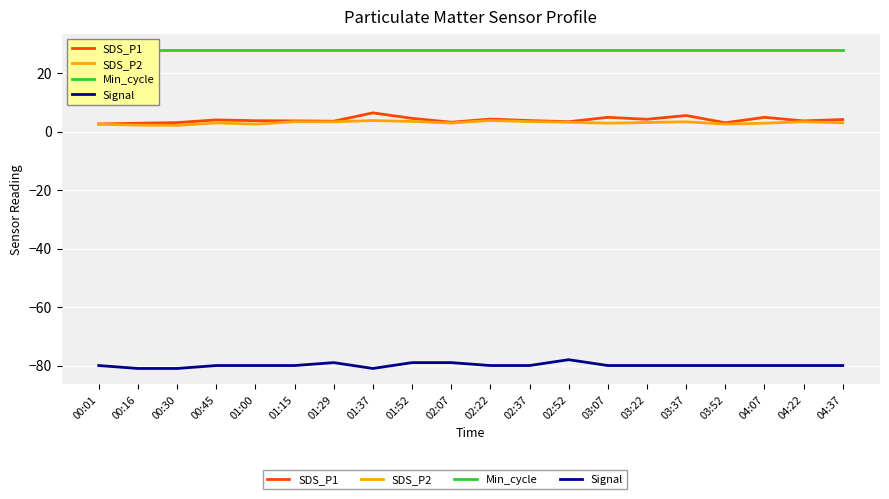

What is the maximum value shown in the chart?

28.0